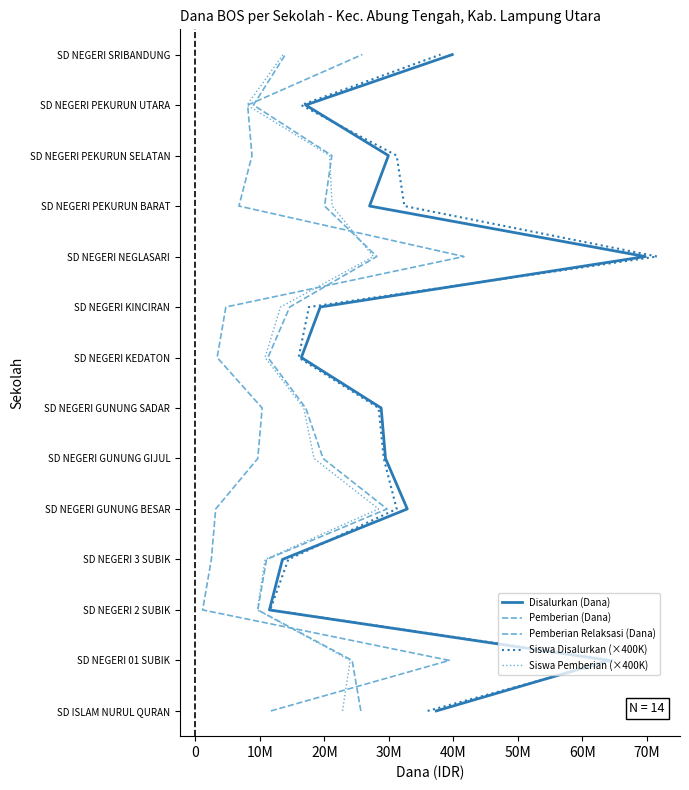

The Pemberian Relaksasi (Dana) series shows 2 at 10. True or false?

False